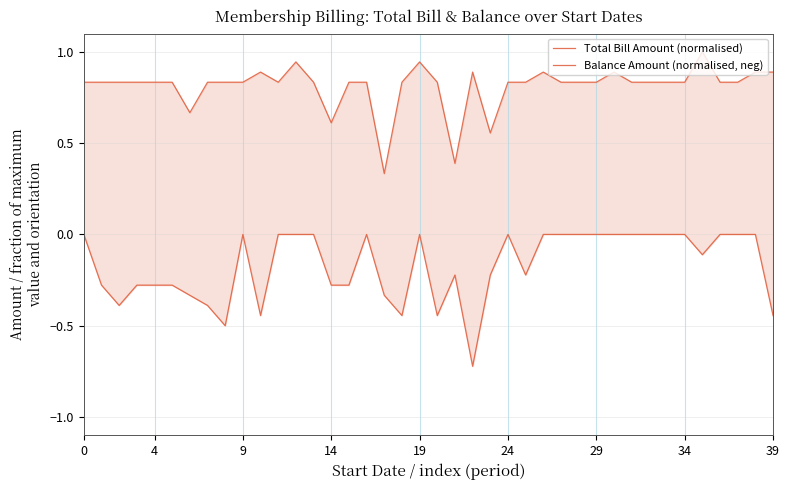

Which series has the largest range (max minus min)?

Balance Amount (normalised, neg)